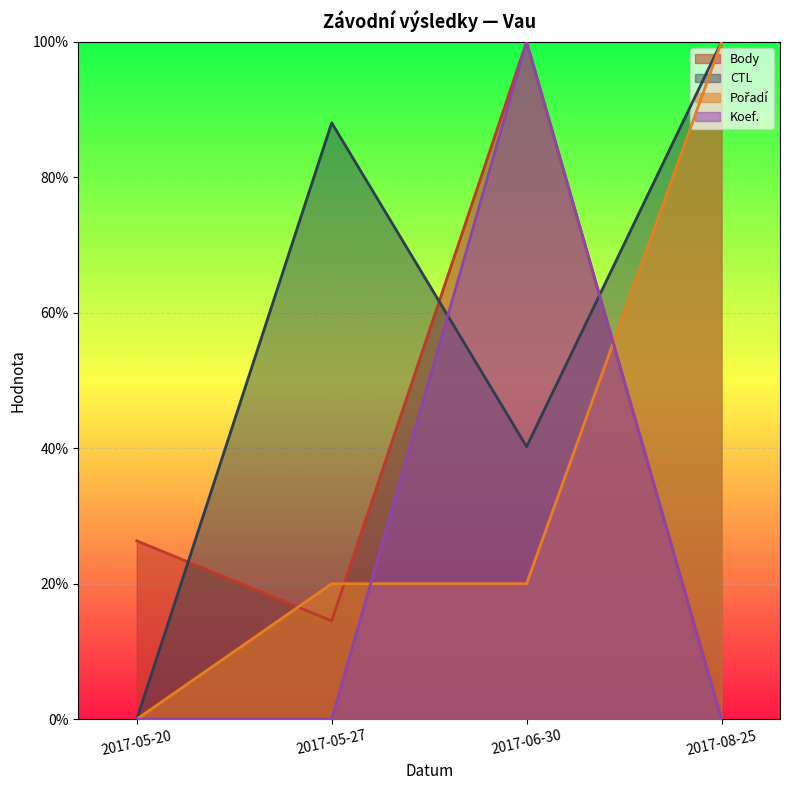

Is the value of Body at 2017-08-25 greater than the value of Koef. at 2017-08-25?

No